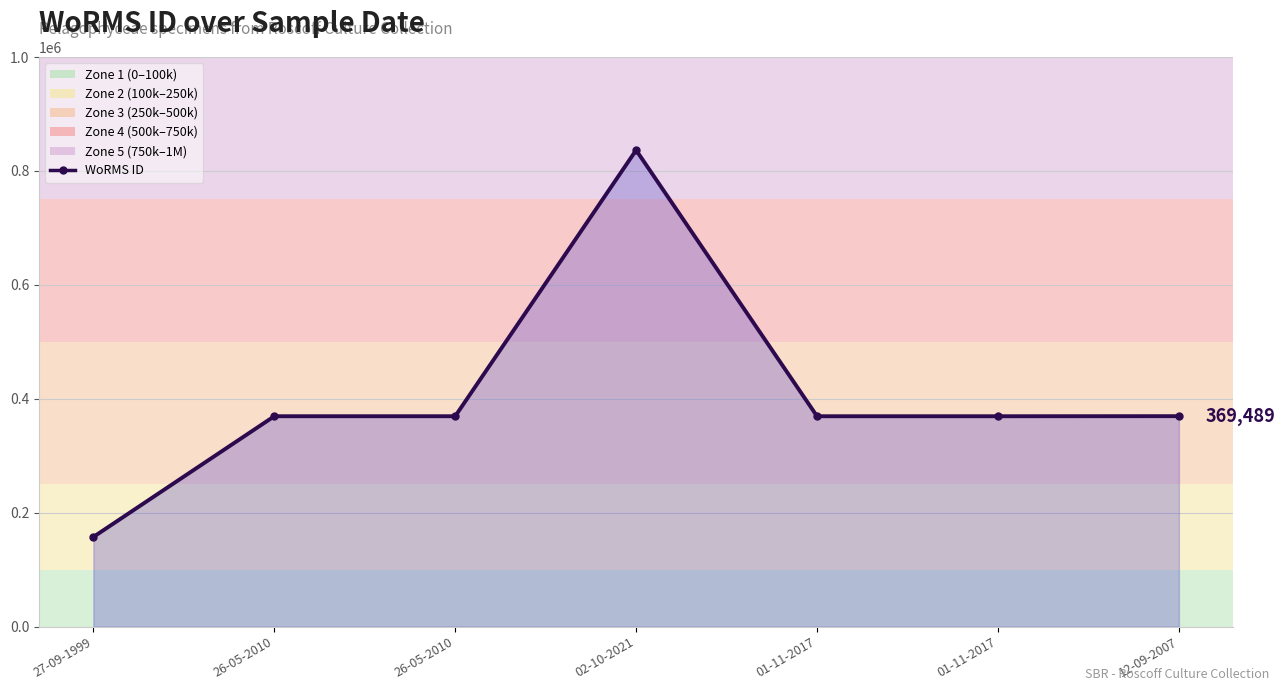

Reading left to right, what are all the values shown in this chart?

157466	369378	369378	836481	369350	369350	369489